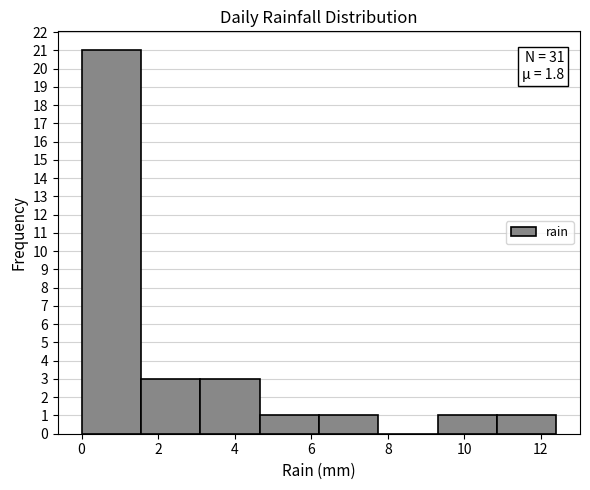

Which range on the x-axis has the tallest bar?

0.00 to 1.55